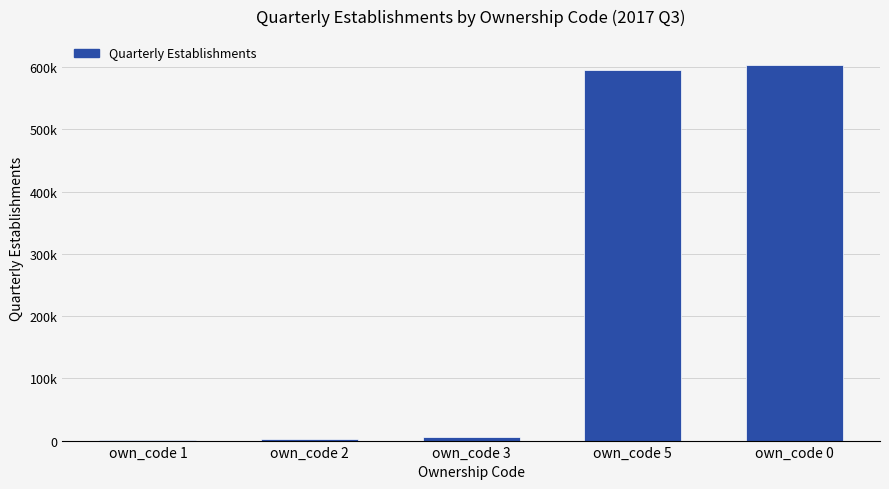

Are the bars horizontal?

No